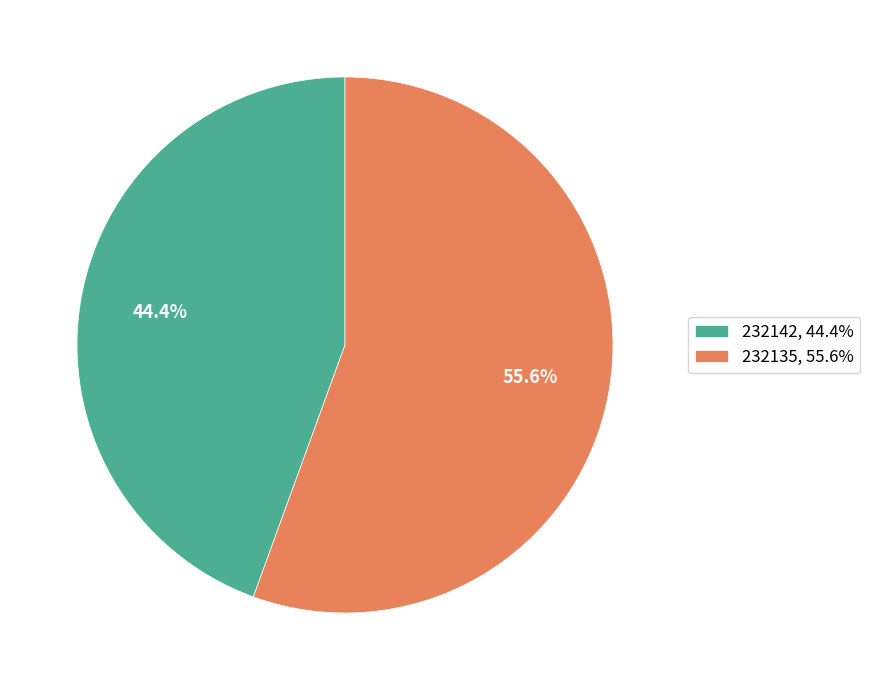

What is the largest slice in the pie chart?

232135